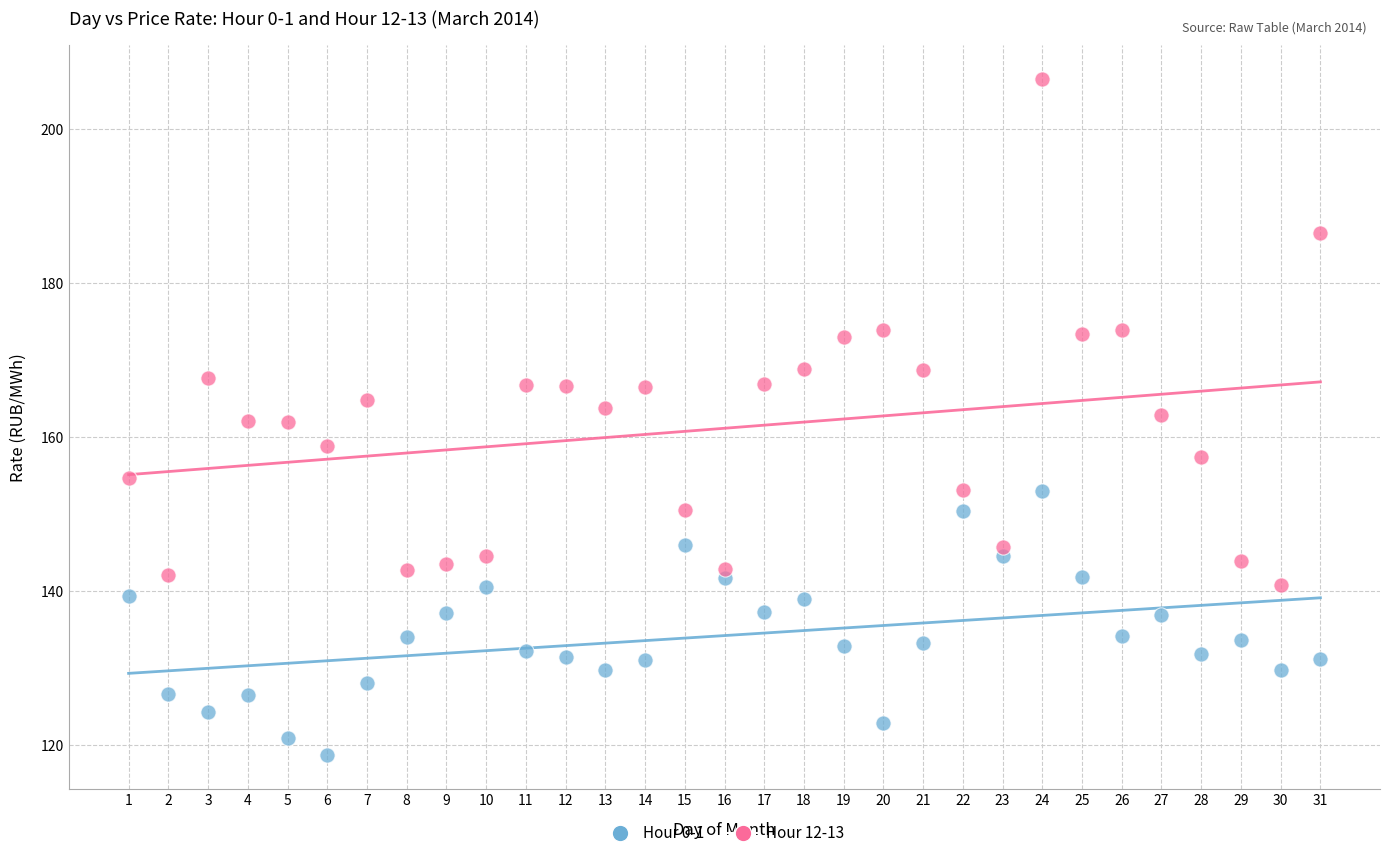

Which series contains the highest Y value?

Hour 12-13